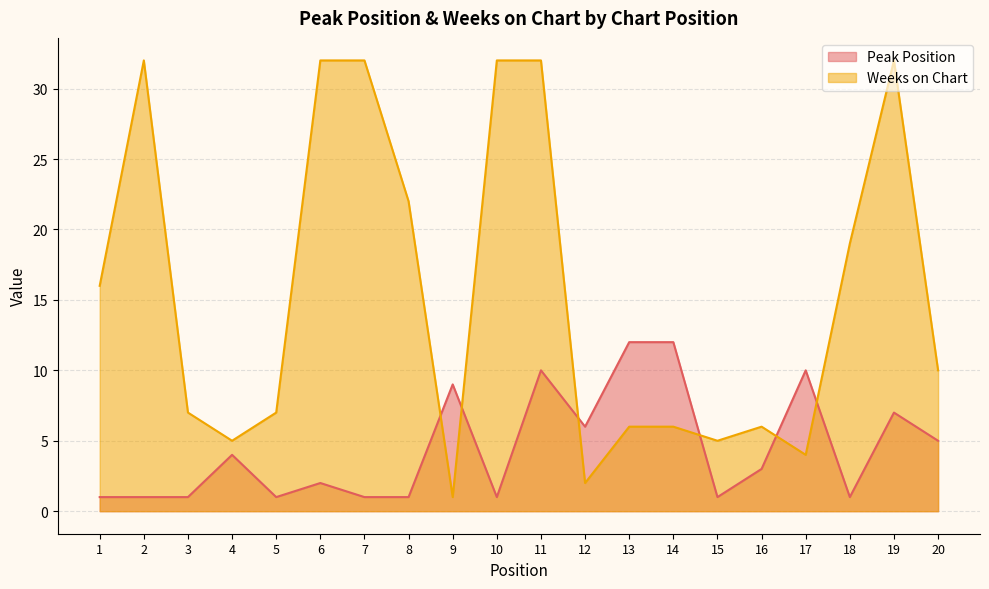

Which series has the widest spread of values?

Weeks on Chart